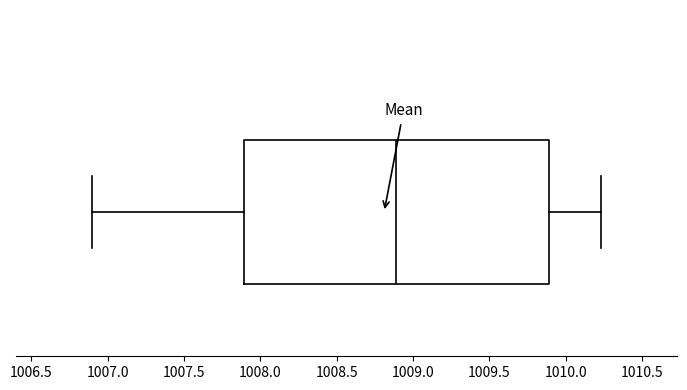

Read this box plot against the x-axis: the position of the median line, the range covered by the box, and the ends of both whiskers. The values are not printed on the chart, so give them approximately, as read against the axis.

median 1008.90, box 1007.90 to 1009.90, whiskers 1006.90 to 1010.25